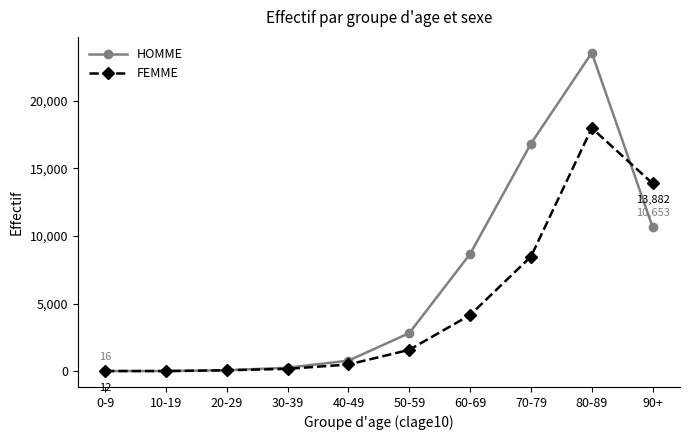

What is the difference between the maximum and minimum values in the FEMME series?

17966